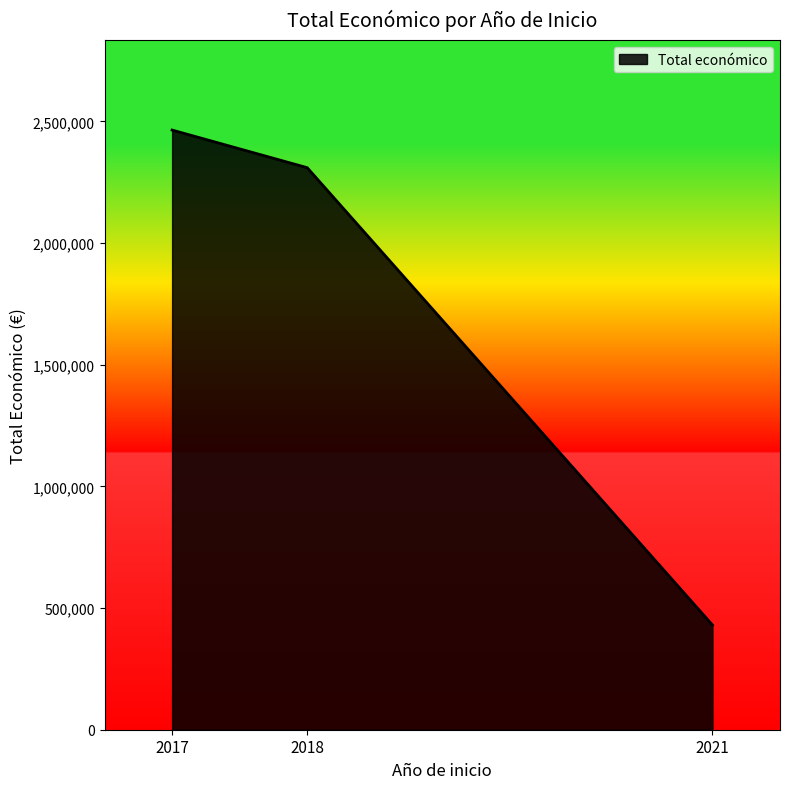

Read the value at 2018.

2310026